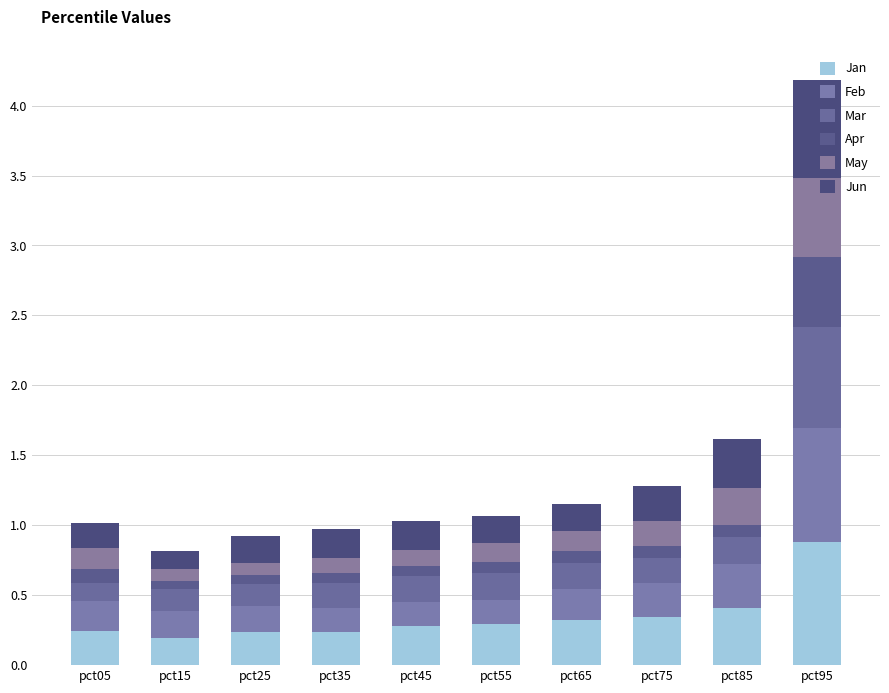

At pct55, list the series in order from smallest to largest.

Apr, May, Feb, Mar, Jun, Jan